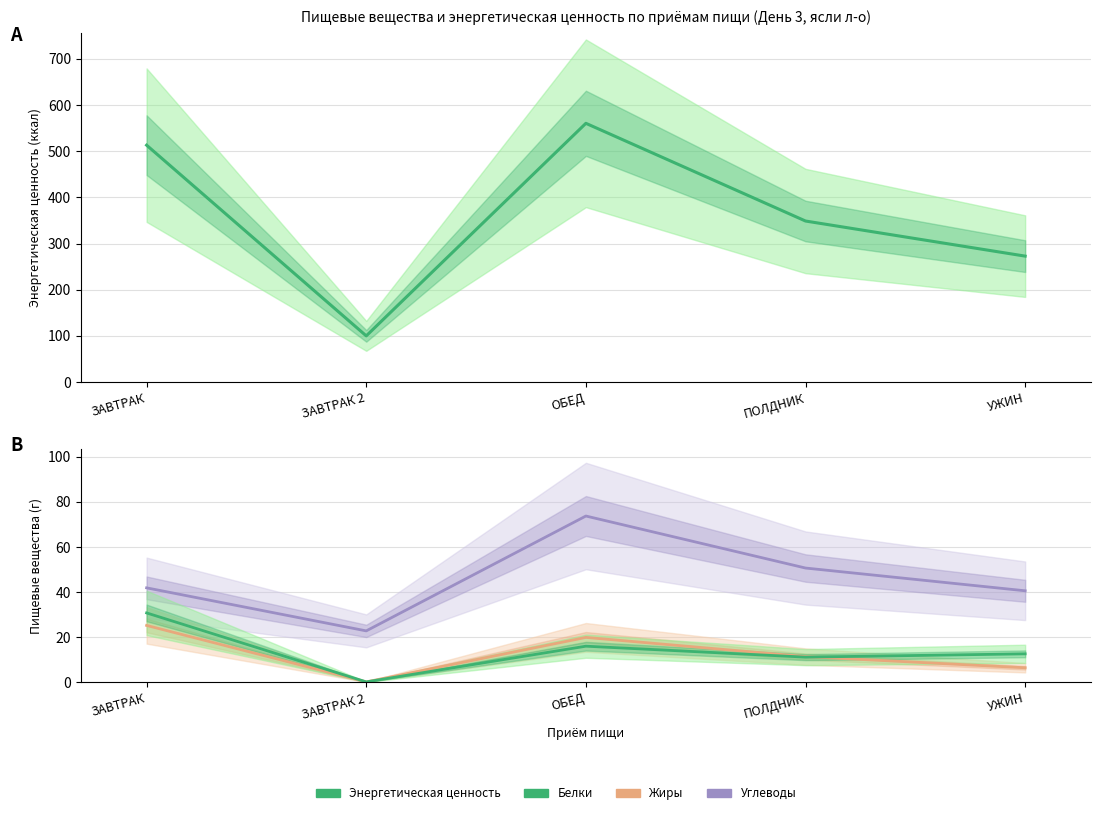

Reading right to left, transcribe all the data shown in this chart.

Энергетическая ценность: 272.8	348.8	560.4	100.0	513.1
Углеводы: 40.6	50.6	73.7	22.8	41.9
Жиры: 6.5	11.4	19.9	0.2	25.2
Белки: 12.6	11.2	16.0	0.2	30.8